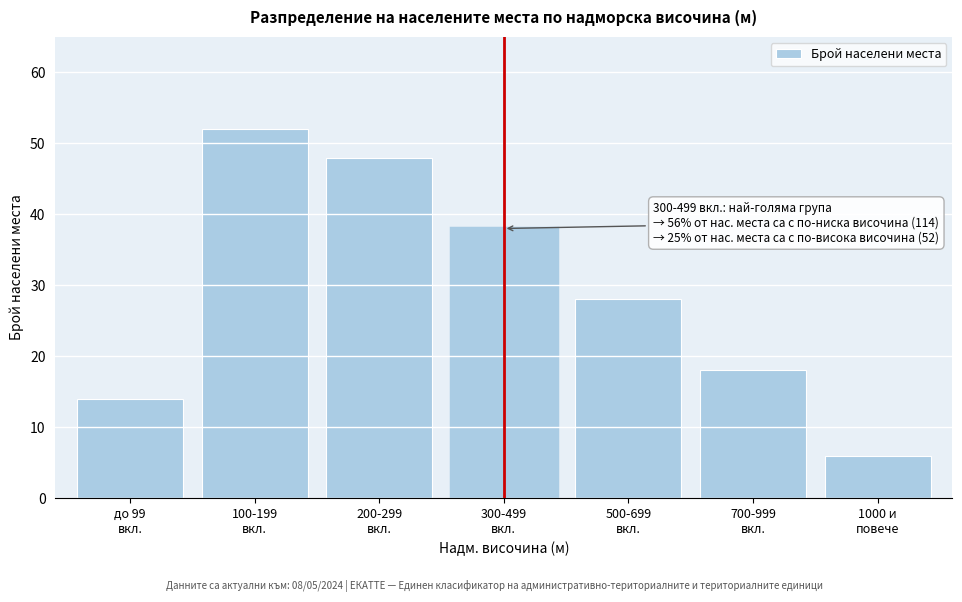

Reading left to right, list all the values displayed in this chart.

14	52	48	38	28	18	6